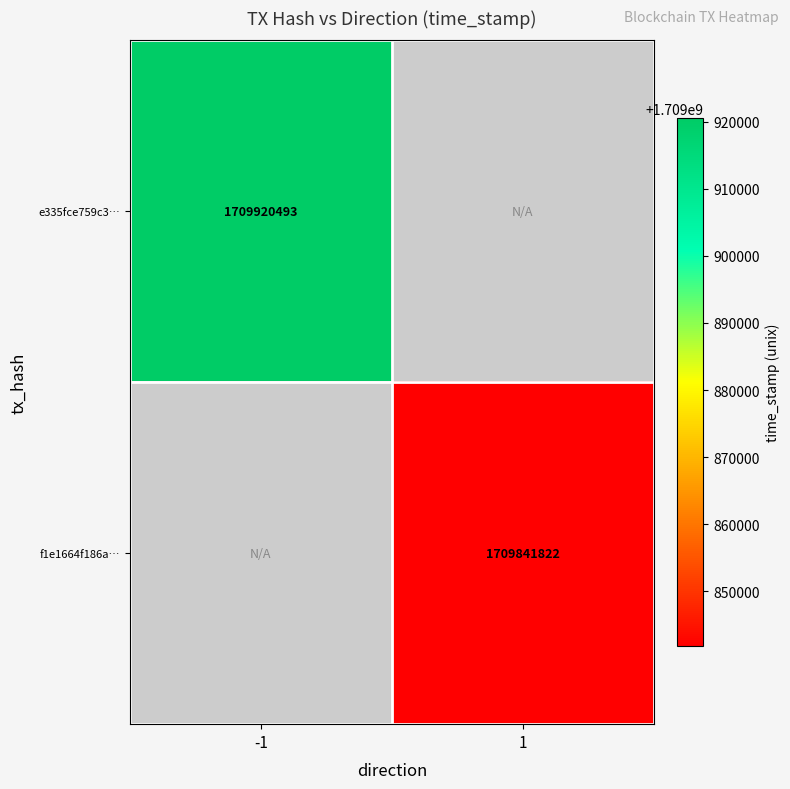

Between 1 and -1, which is larger?

-1